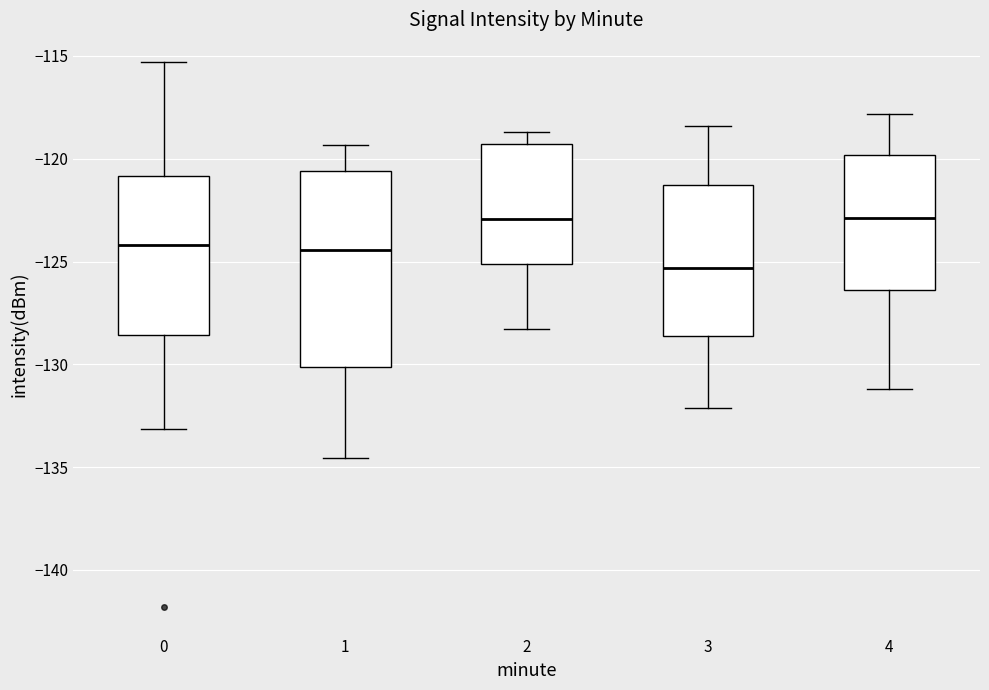

Which box's median line is the lowest?

3